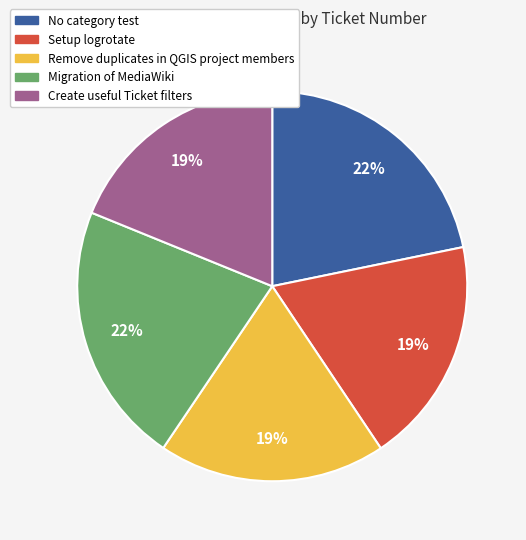

To the nearest percent, what portion does Create useful Ticket filters represent?

19%